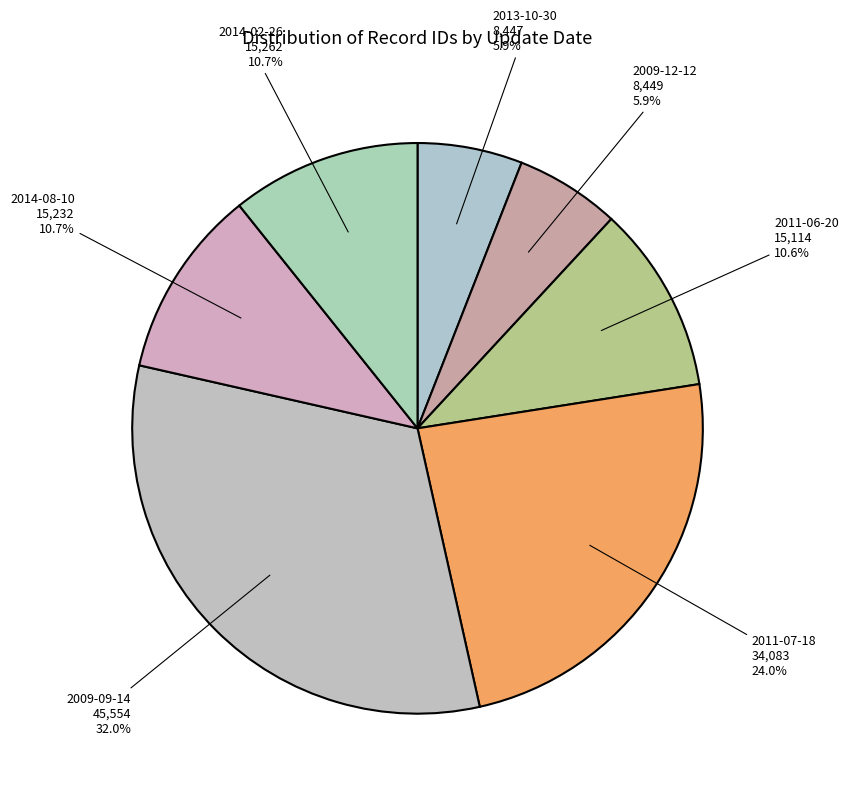

To the nearest percent, what is the average slice percentage?

14%